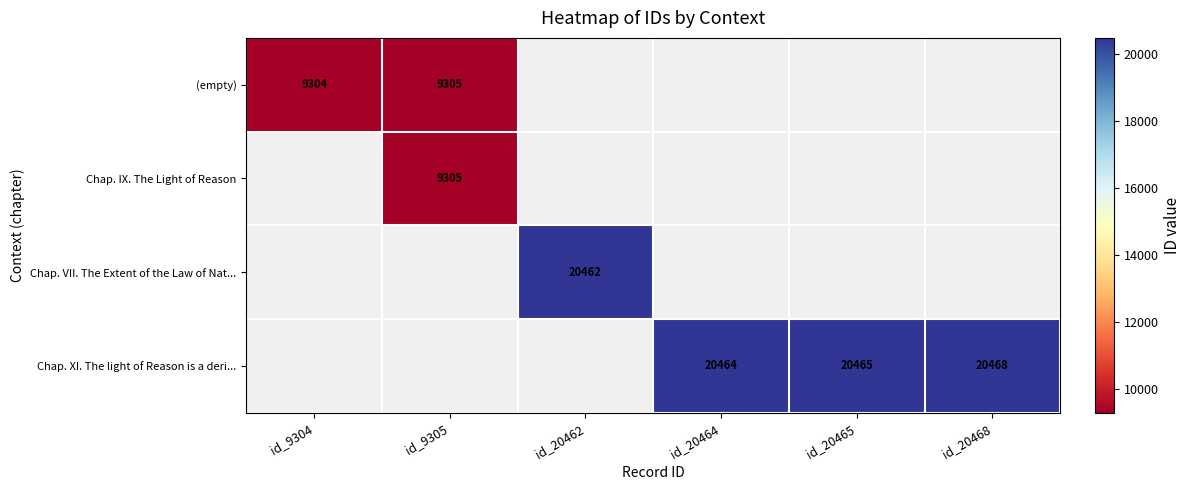

At how many categories does at least one series exceed 14344?

4